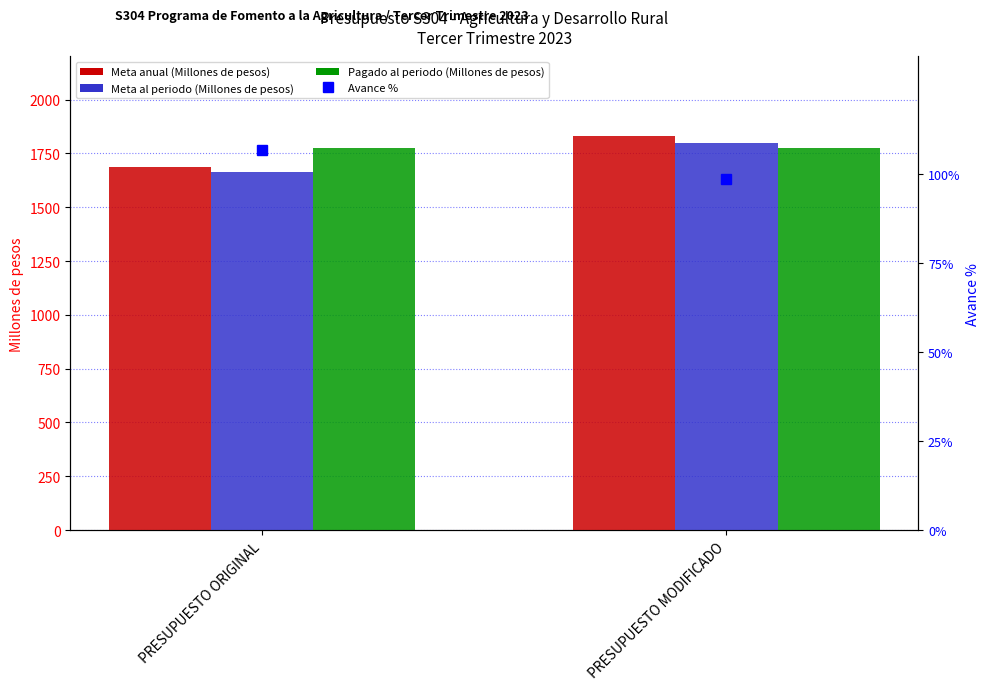

At which label does Pagado al periodo (Millones de pesos) reach its peak?

PRESUPUESTO ORIGINAL